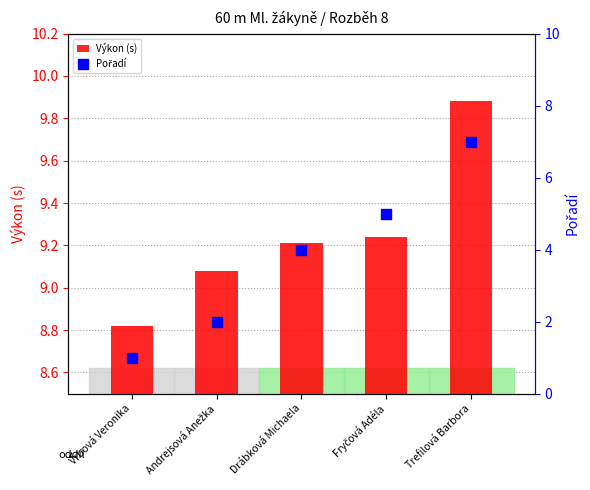

At how many categories does at least one series exceed 9?

4